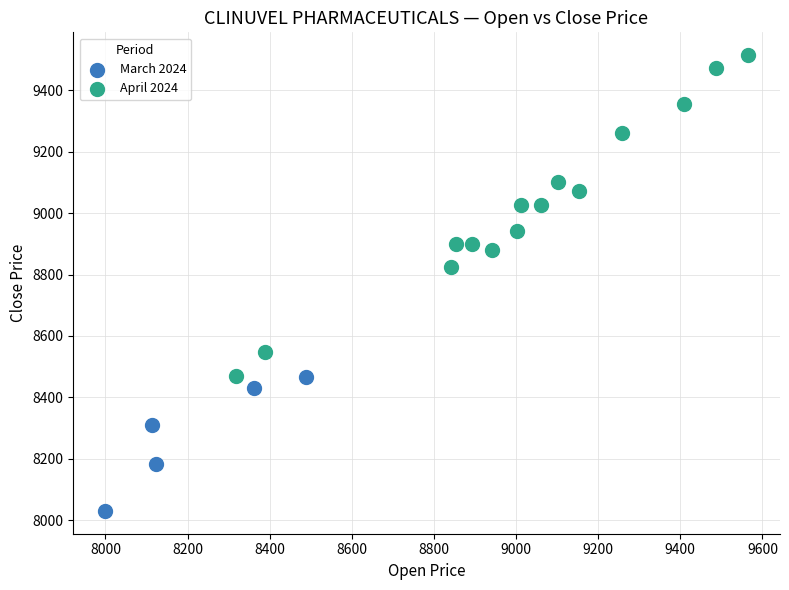

Which series reaches the maximum Y coordinate?

April 2024